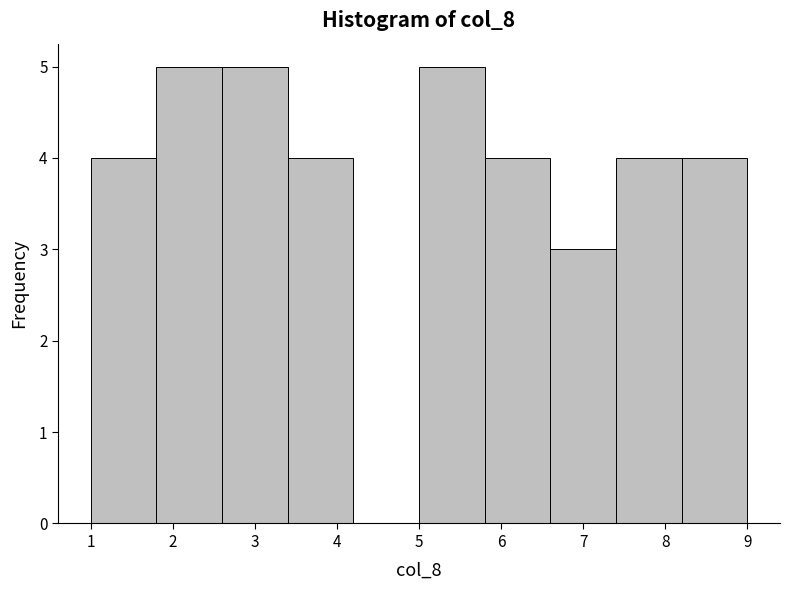

Reading left to right, transcribe this chart: for each bar, give the range it covers on the x-axis and its height. The values are not printed on the chart, so give them approximately, as read against the axis.

1.0 to 1.8: 4
1.8 to 2.6: 5
2.6 to 3.4: 5
3.4 to 4.2: 4
4.2 to 5.0: 0
5.0 to 5.8: 5
5.8 to 6.6: 4
6.6 to 7.4: 3
7.4 to 8.2: 4
8.2 to 9.0: 4